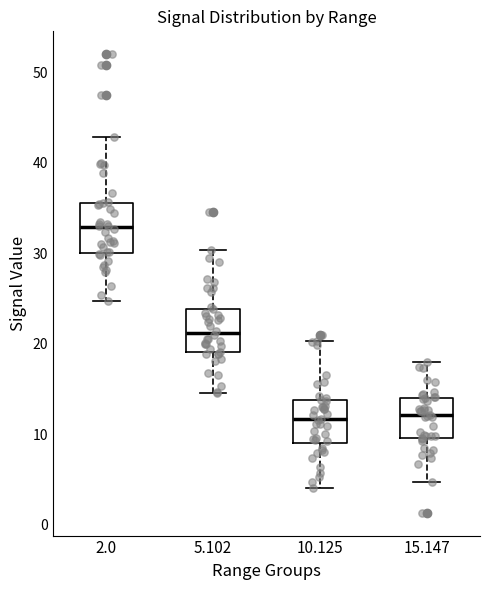

Reading left to right, read every box against the y-axis: the position of its median line, the range the box covers, and the ends of its whiskers. The values are not printed on the chart, so give them approximately, as read against the axis.

2.0: median 33, box 30 to 36, whiskers 25 to 43
5.102: median 21, box 19 to 24, whiskers 15 to 30
10.125: median 12, box 9 to 14, whiskers 4 to 20
15.147: median 12, box 10 to 14, whiskers 5 to 18